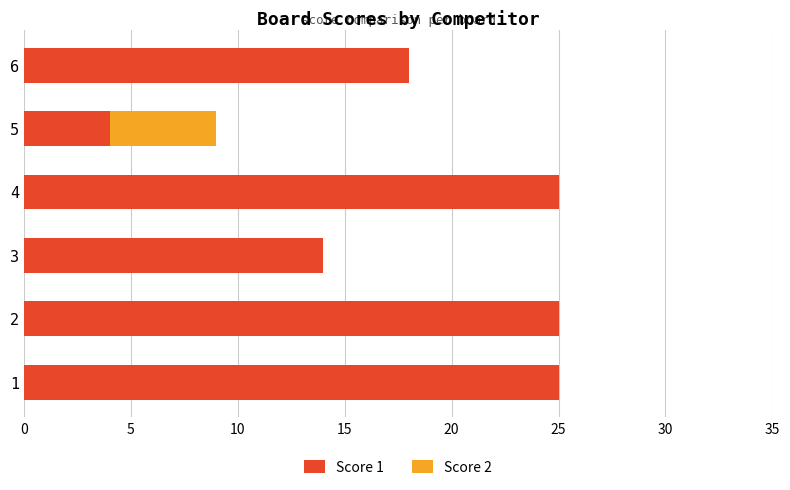

The value of Score 1 at 2 is 25. True or false?

True